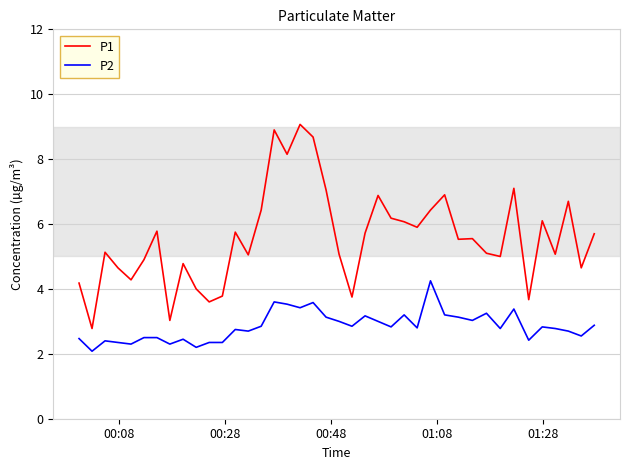

True or false: P1 and P2 cross at least once.

False